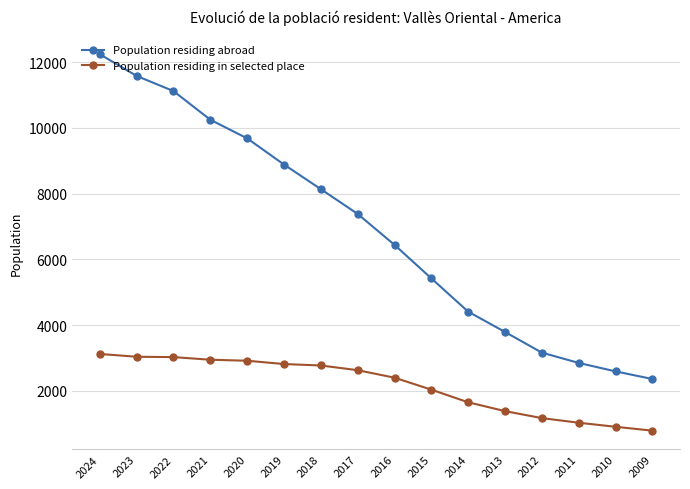

The Population residing in selected place series shows 1274 at 2022. True or false?

False